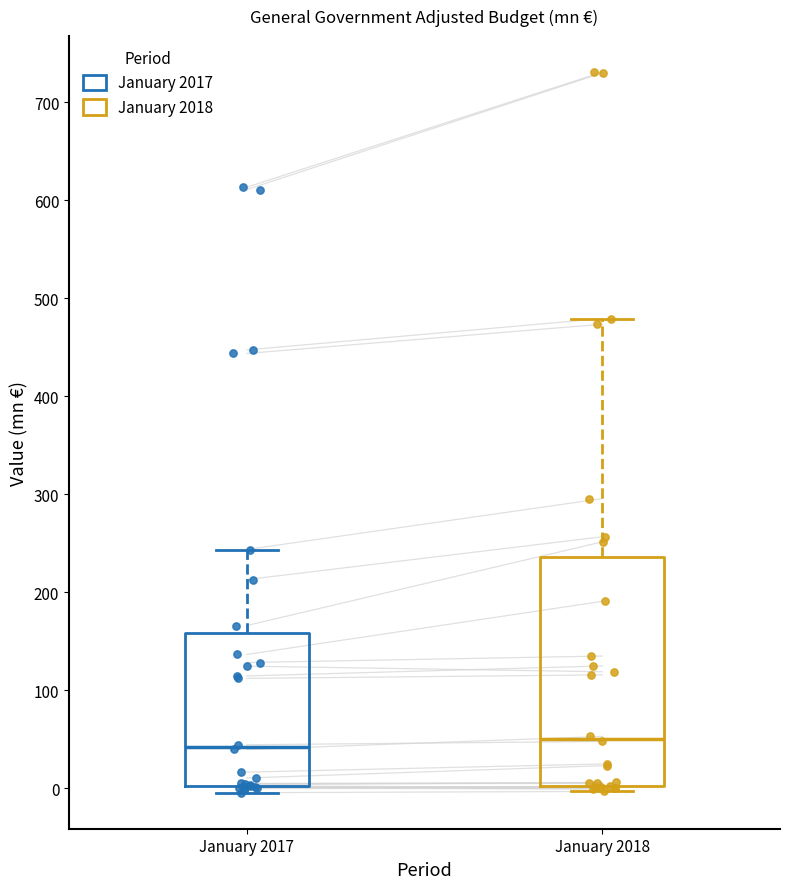

Comparing the boxes themselves (not the whiskers), which one is the tallest?

January 2018